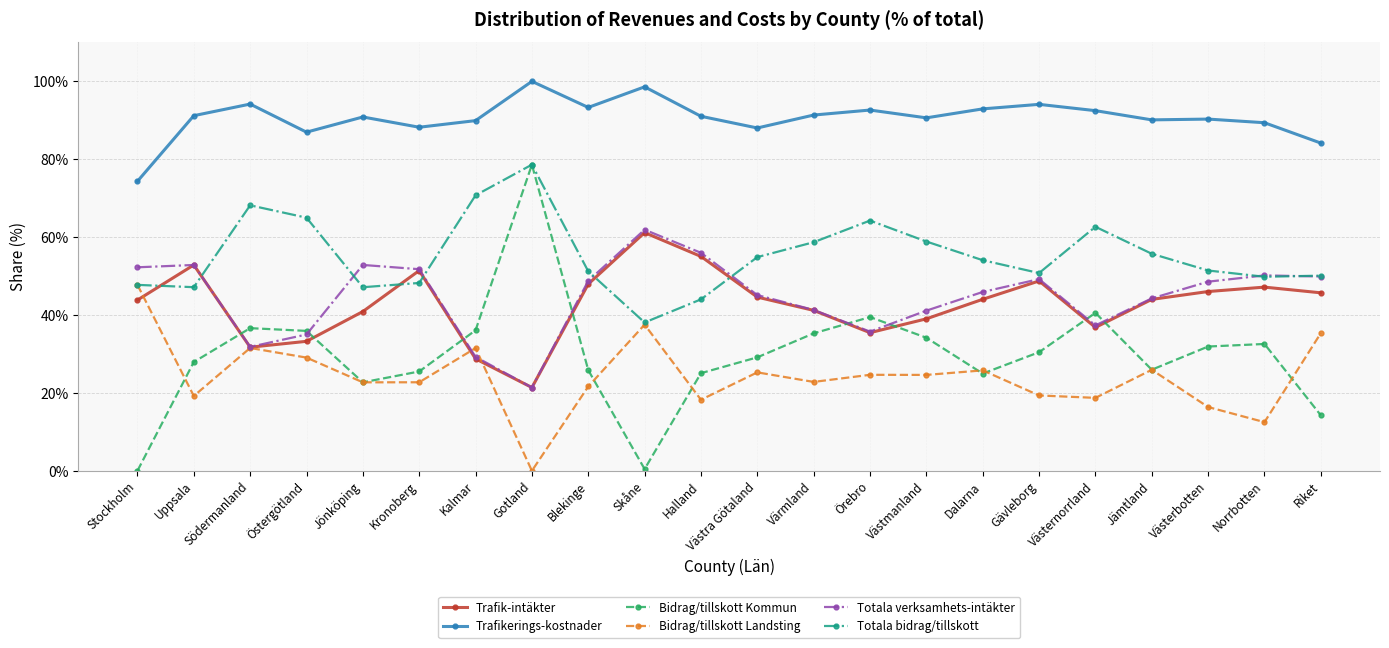

Is the value of Totala verksamhets-intäkter at Stockholm greater than the value of Trafikerings-kostnader at Västmanland?

No